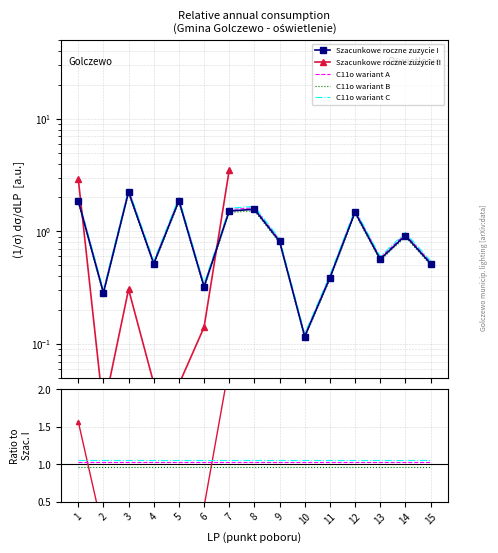

What is the change in value from 12 to 13?

-0.9